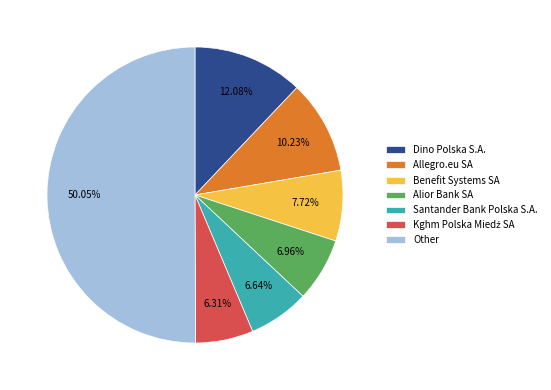

What is the majority slice?

Other